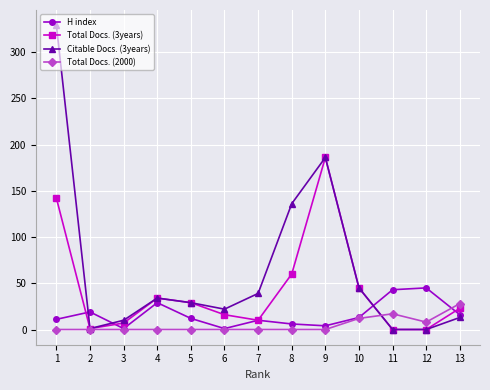

Which series has the largest range (max minus min)?

Citable Docs. (3years)